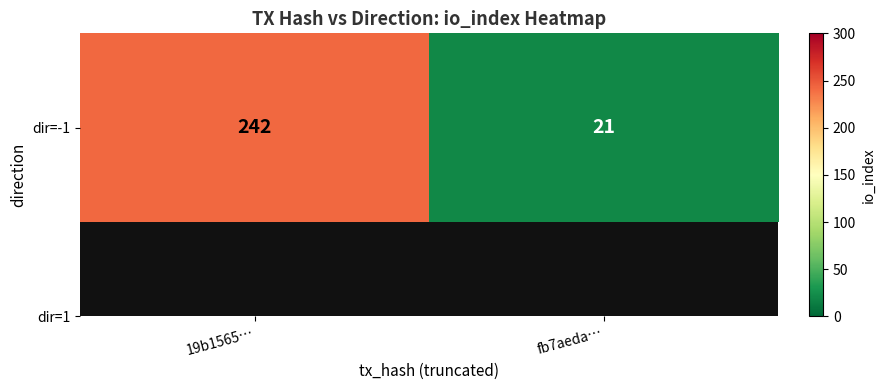

Reading left to right, transcribe all the data shown in this chart.

242	21